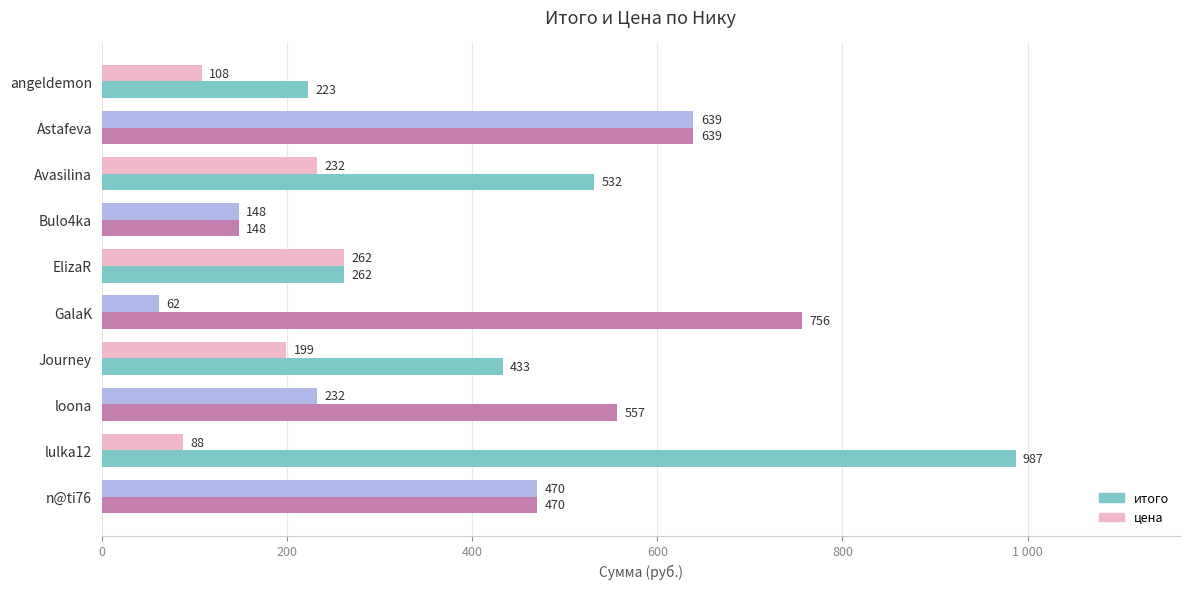

What are all the series names shown in the legend?

итого, цена